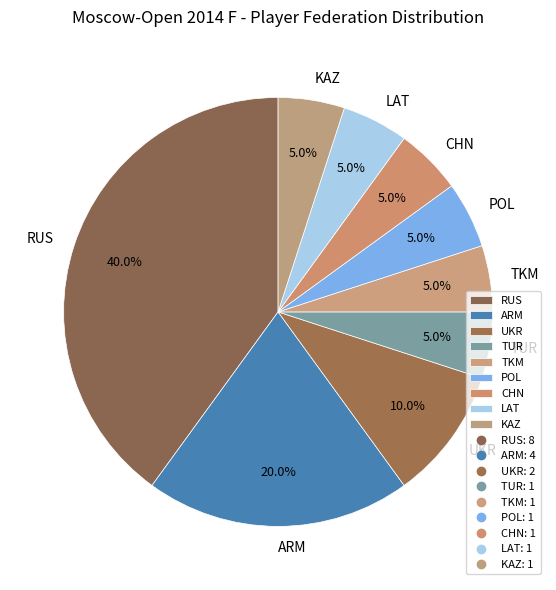

To the nearest percent, what percentage of the pie is LAT?

5%